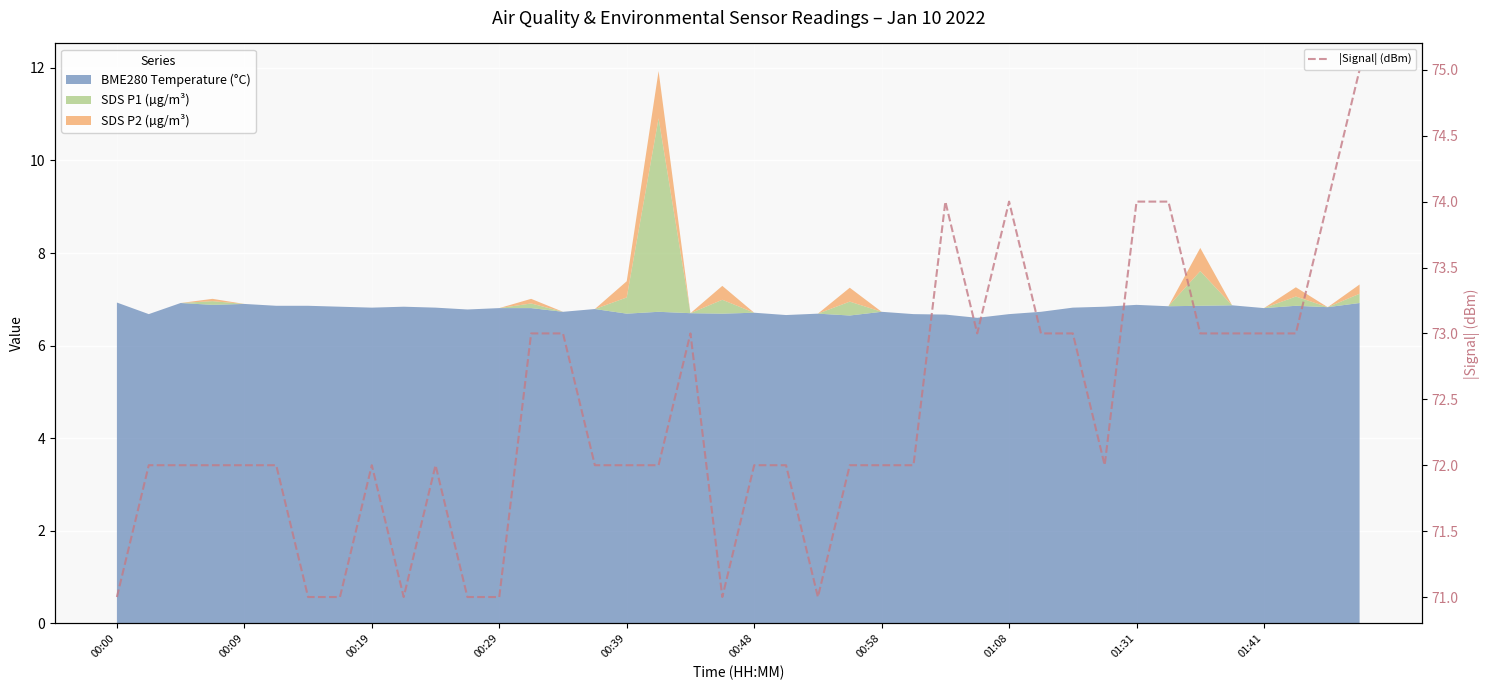

The chart shows a value of 21 at 10. True or false?

False